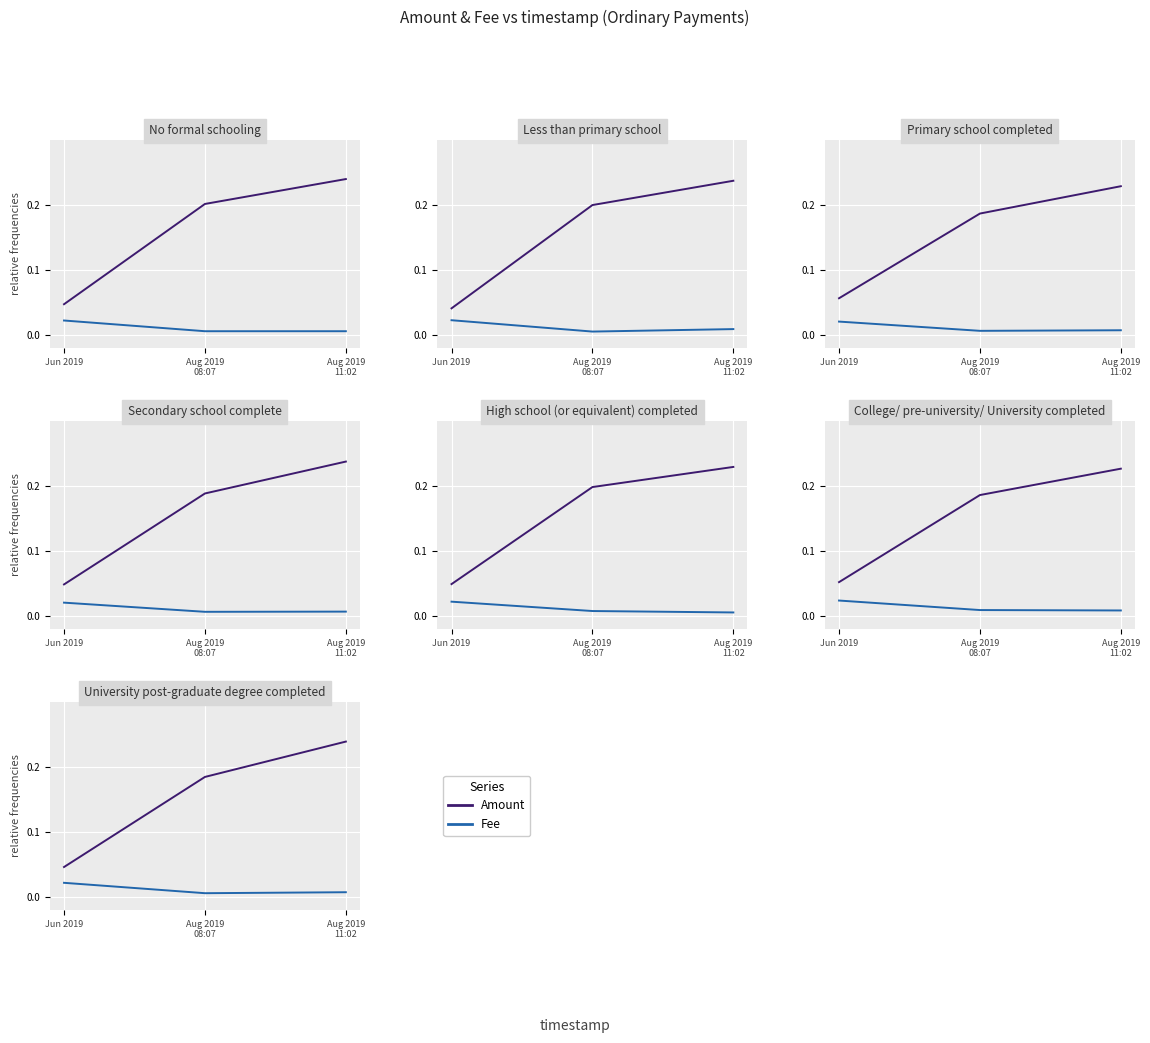

Rank the series by their maximum value, from highest to lowest.

Amount, Fee